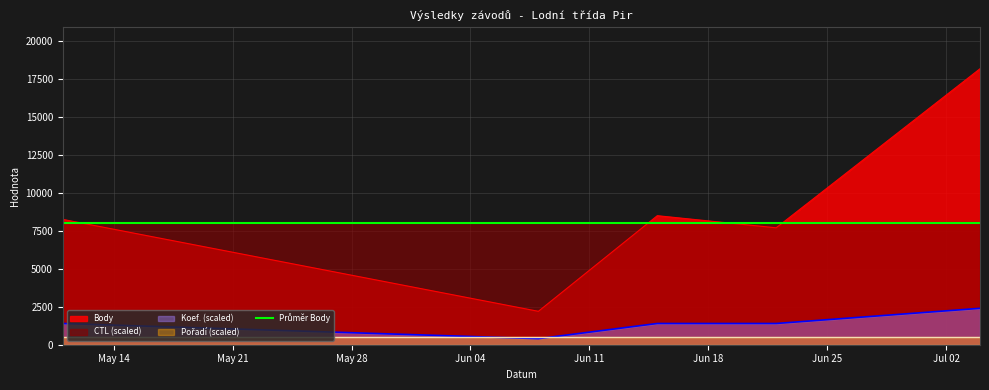

True or false: Koef. and Body cross at least once.

False